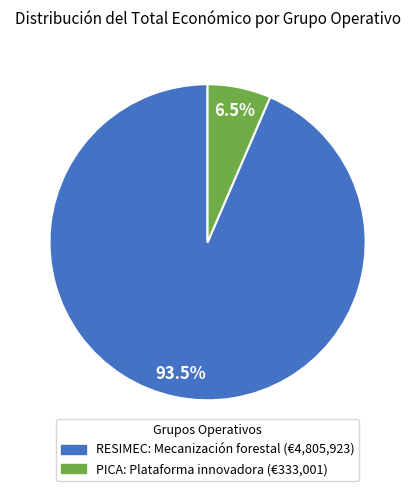

What is the largest slice in the pie chart?

RESIMEC: Mecanización forestal